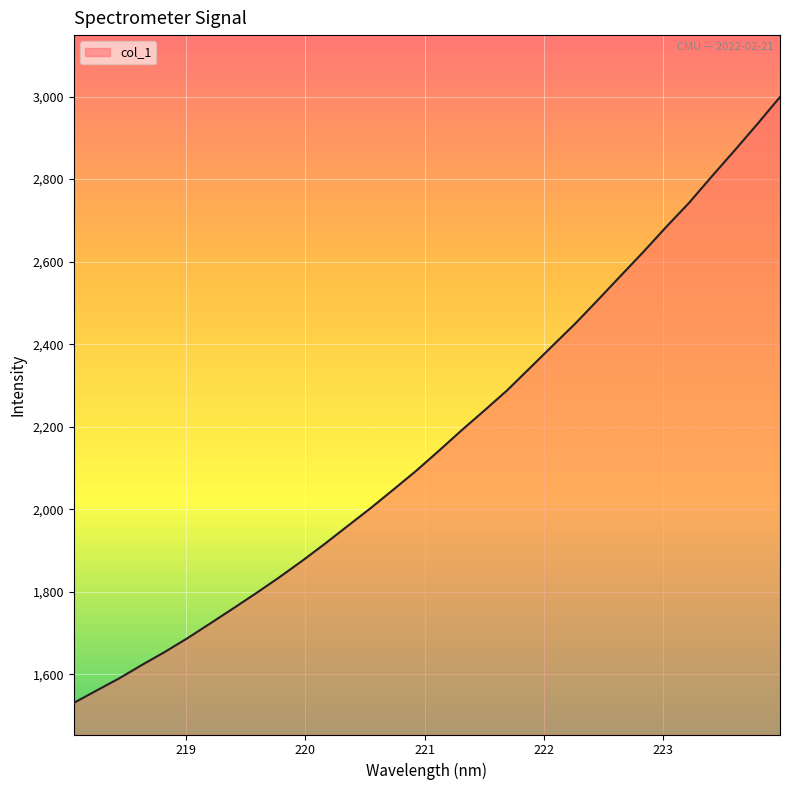

What is the greatest value displayed?

2999.0